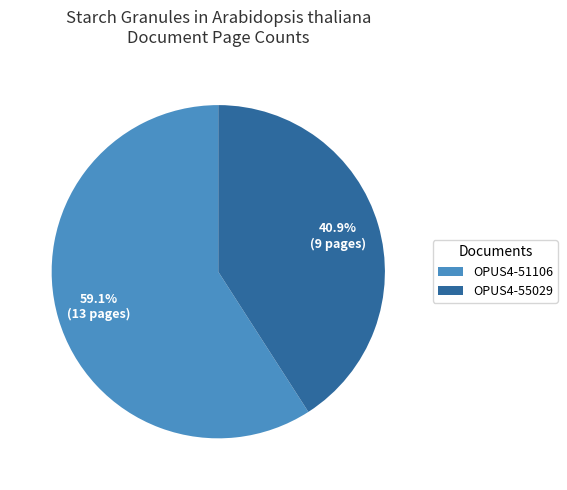

Approximately how many times larger is the value at OPUS4-51106 compared to OPUS4-55029?

1.4